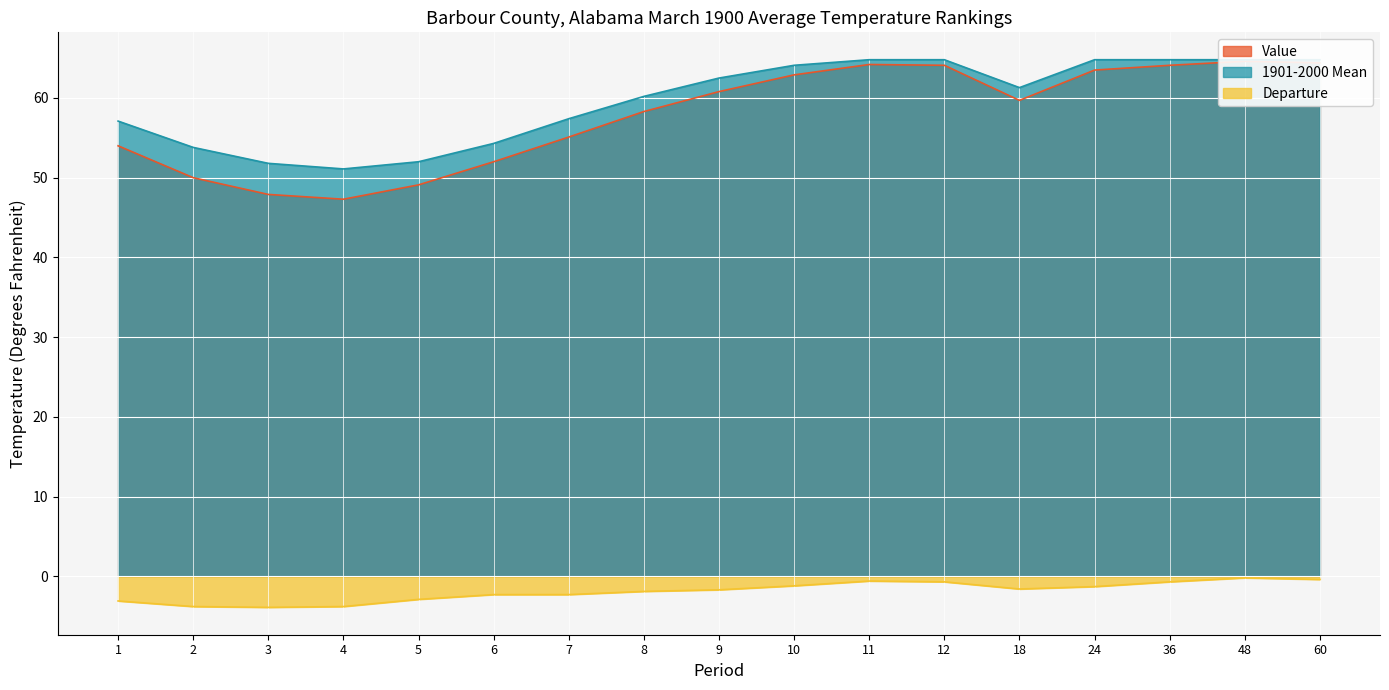

The value of 1901-2000 Mean at 5 is 90.3. True or false?

False